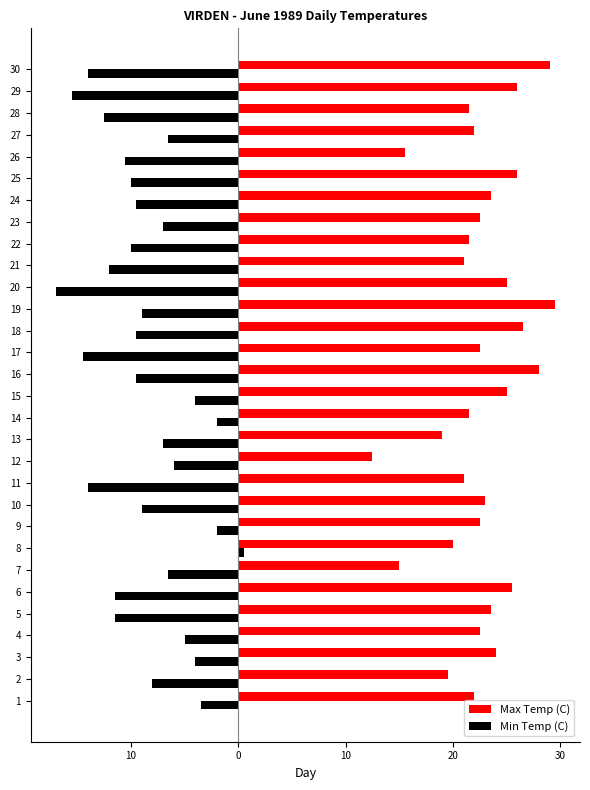

What are all the series names shown in the legend?

Max Temp (C), Min Temp (C)